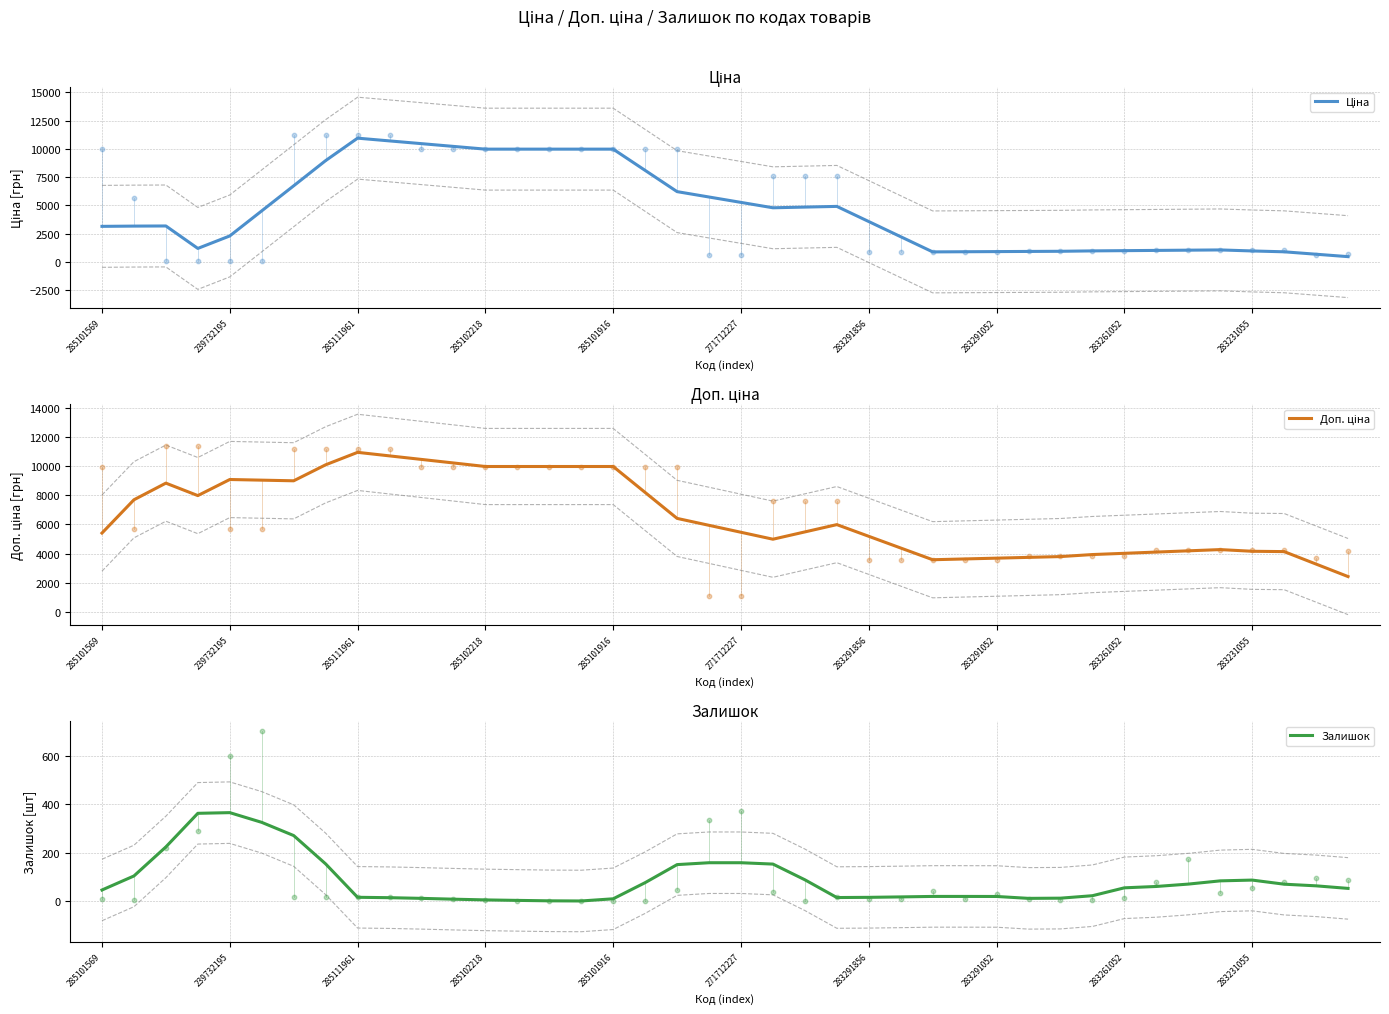

What is the highest value of the Залишок series?

365.6